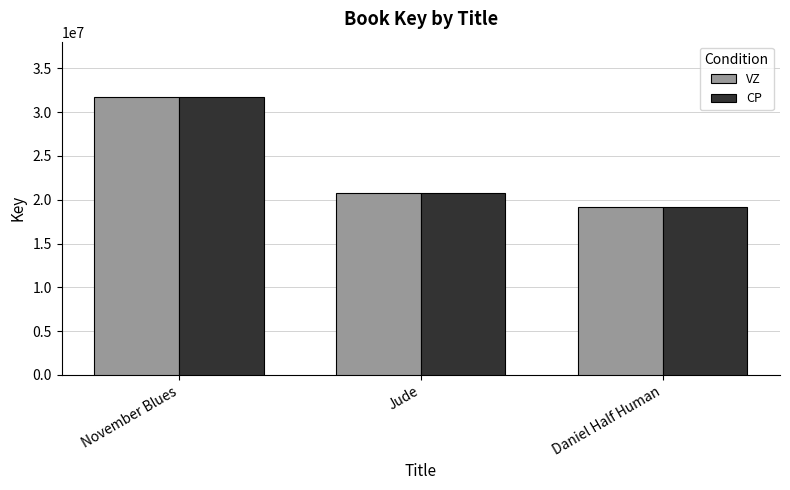

At which category does the chart reach its minimum across all series?

Daniel Half Human